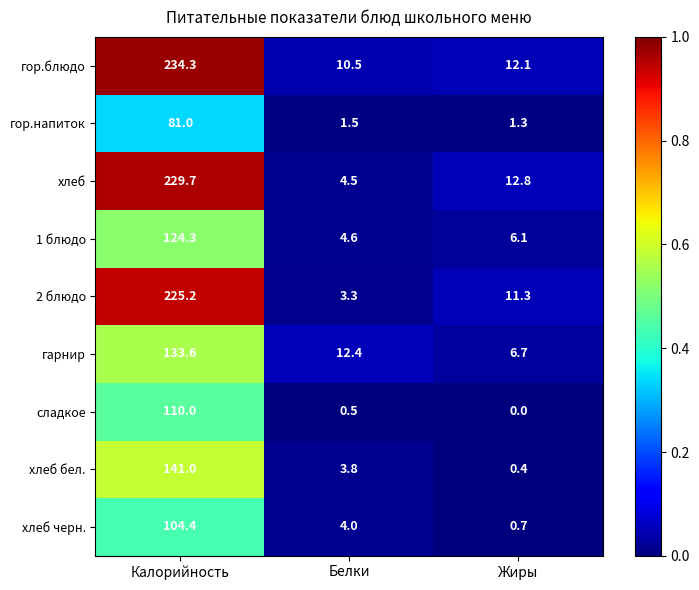

What is the sum of the сладкое values at Калорийность and Белки?

110.5